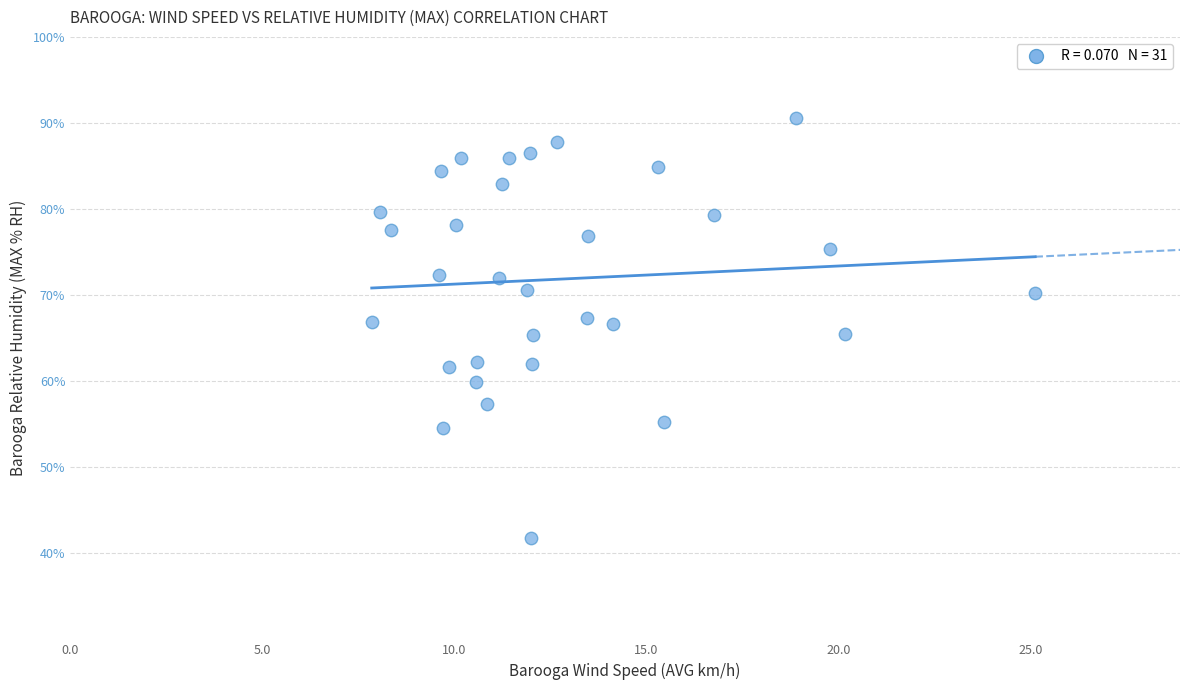

What is the range of Y values (max minus min)?

48.8